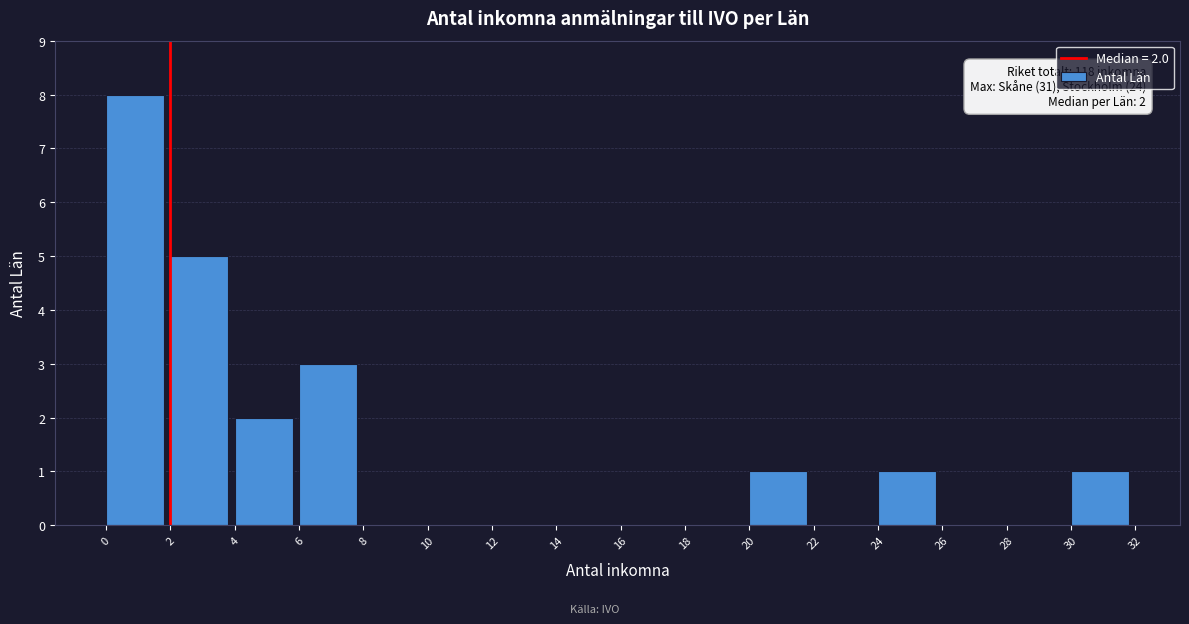

Which range on the x-axis has the tallest bar?

0 to 2